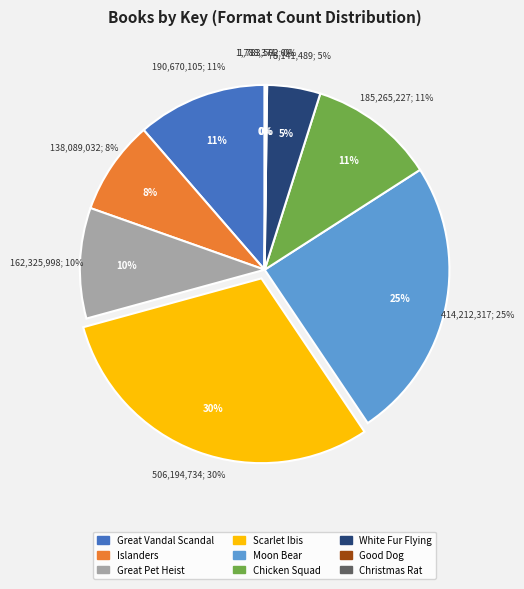

What is the change in value from Great Pet Heist to White Fur Flying?

-84184509